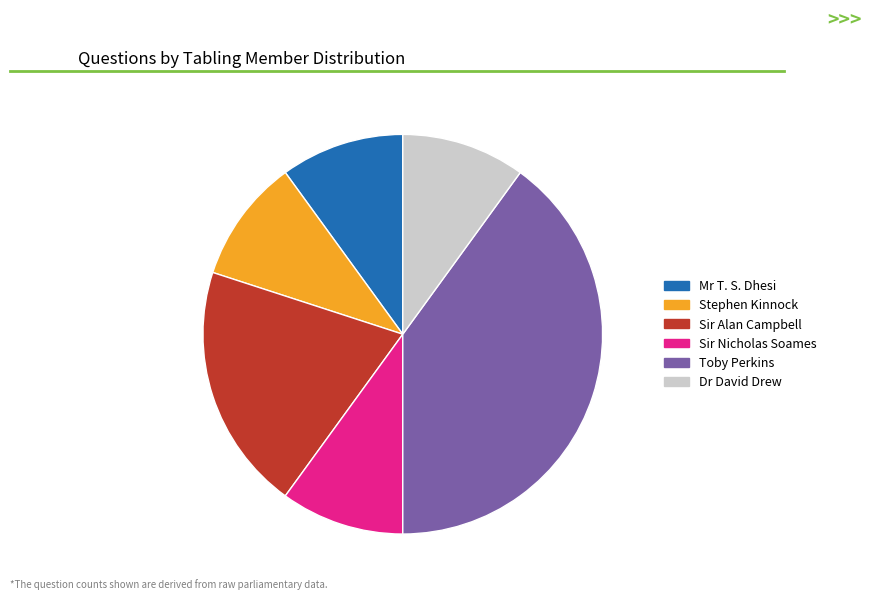

Approximately how many times larger is the value at Mr T. S. Dhesi compared to Stephen Kinnock?

1.0